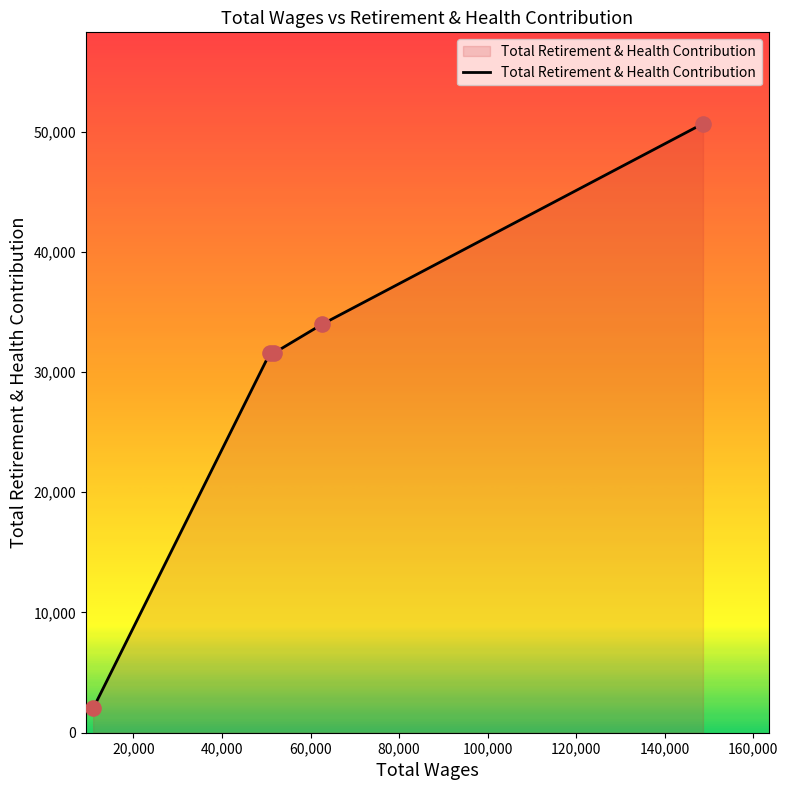

What is the smallest value displayed?

2016